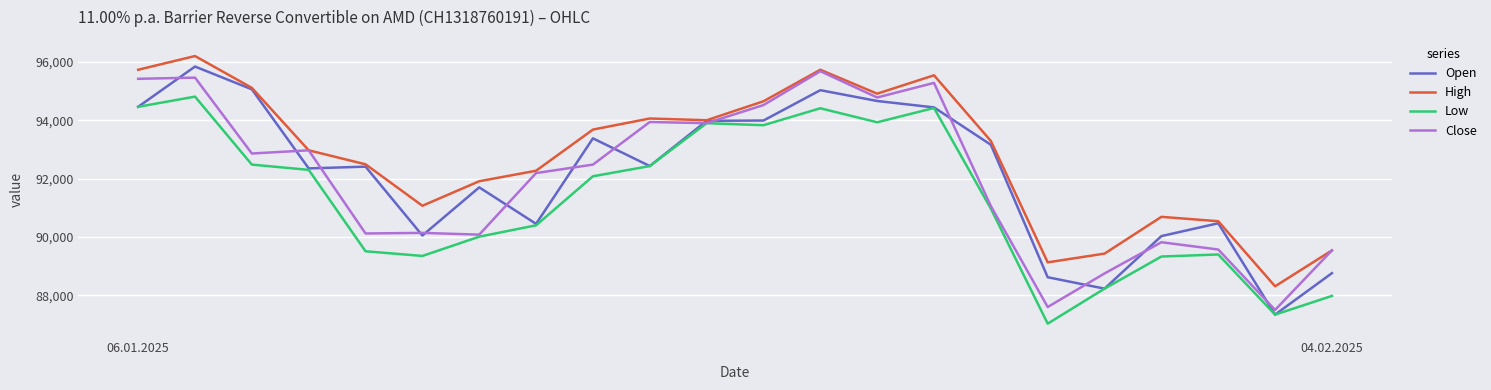

Which series has the largest total across all categories?

High